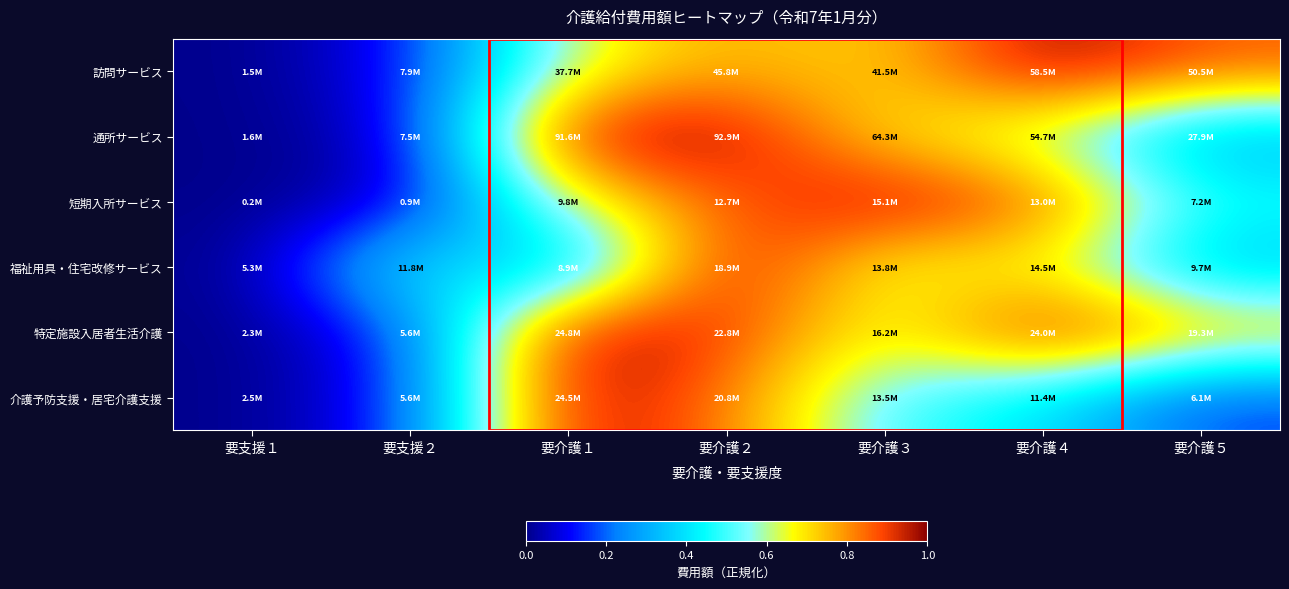

Reading left to right, what are all the values shown in this chart?

訪問サービス: 要支援１=0.0	要支援２=0.1	要介護１=0.6	要介護２=0.8	要介護３=0.7	要介護４=1.0	要介護５=0.9
通所サービス: 要支援１=0.0	要支援２=0.1	要介護１=1.0	要介護２=1.0	要介護３=0.7	要介護４=0.6	要介護５=0.3
短期入所サービス: 要支援１=0.0	要支援２=0.0	要介護１=0.6	要介護２=0.8	要介護３=1.0	要介護４=0.9	要介護５=0.5
福祉用具・住宅改修サービス: 要支援１=0.0	要支援２=0.5	要介護１=0.3	要介護２=1.0	要介護３=0.6	要介護４=0.7	要介護５=0.3
特定施設入居者生活介護: 要支援１=0.0	要支援２=0.1	要介護１=1.0	要介護２=0.9	要介護３=0.6	要介護４=1.0	要介護５=0.8
介護予防支援・居宅介護支援: 要支援１=0.0	要支援２=0.1	要介護１=1.0	要介護２=0.8	要介護３=0.5	要介護４=0.4	要介護５=0.2